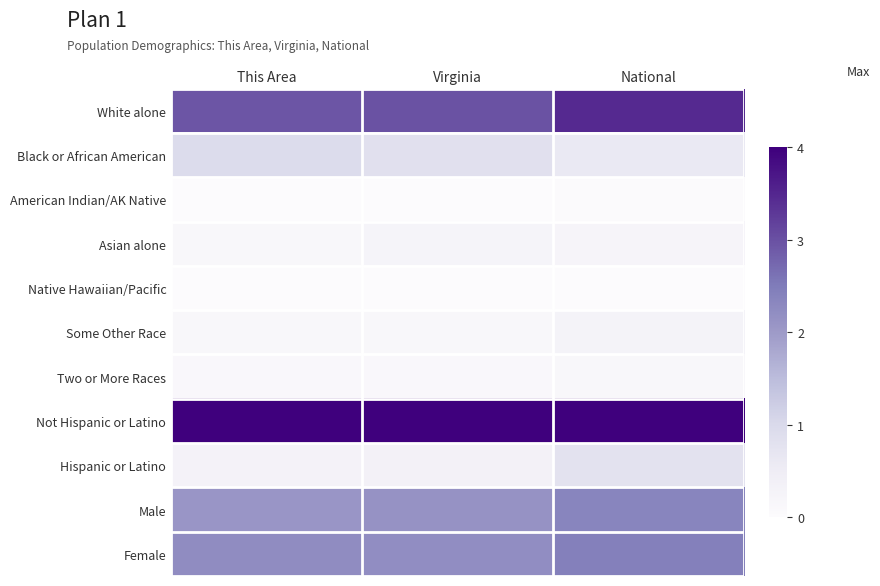

Reading left to right, list all the values displayed in this chart.

White alone: This Area=0.7	Virginia=0.7	National=0.9
Black or African American: This Area=0.2	Virginia=0.2	National=0.1
American Indian/AK Native: This Area=0.0	Virginia=0.0	National=0.0
Asian alone: This Area=0.0	Virginia=0.1	National=0.1
Native Hawaiian/Pacific: This Area=0.0	Virginia=0.0	National=0.0
Some Other Race: This Area=0.0	Virginia=0.0	National=0.1
Two or More Races: This Area=0.0	Virginia=0.0	National=0.0
Not Hispanic or Latino: This Area=1.0	Virginia=1.0	National=1.0
Hispanic or Latino: This Area=0.1	Virginia=0.1	National=0.2
Male: This Area=0.5	Virginia=0.5	National=0.6
Female: This Area=0.6	Virginia=0.6	National=0.6